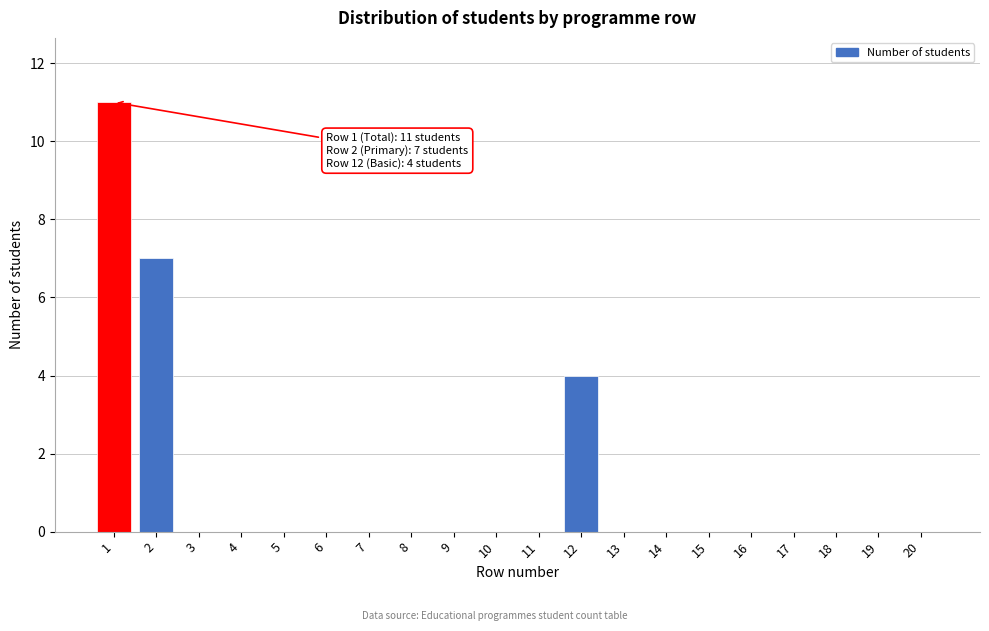

Reading left to right, list all the values displayed in this chart.

1=11	2=7	3=0	4=0	5=0	6=0	7=0	8=0	9=0	10=0	11=0	12=4	13=0	14=0	15=0	16=0	17=0	18=0	19=0	20=0